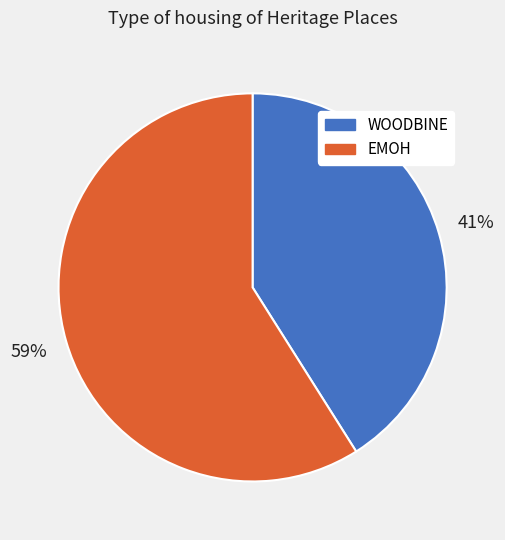

Approximately how many times larger is the value at EMOH compared to WOODBINE?

1.4